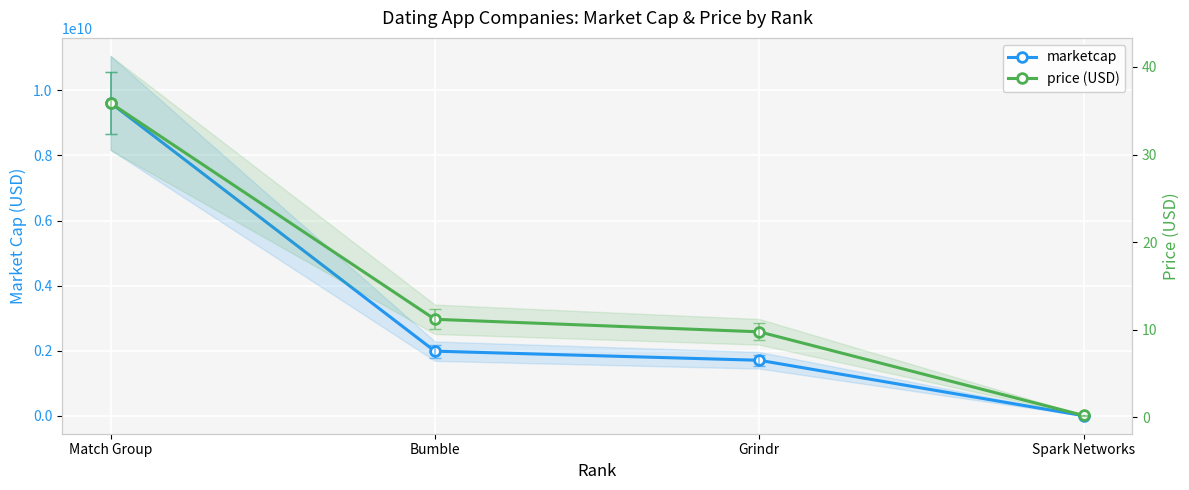

At which category is the sum across all series the highest?

Match Group